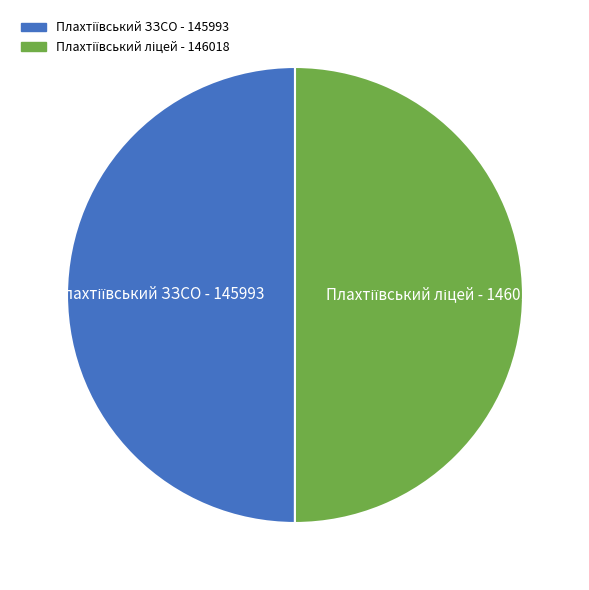

What is the largest slice in the pie chart?

Плахтіївський ліцей